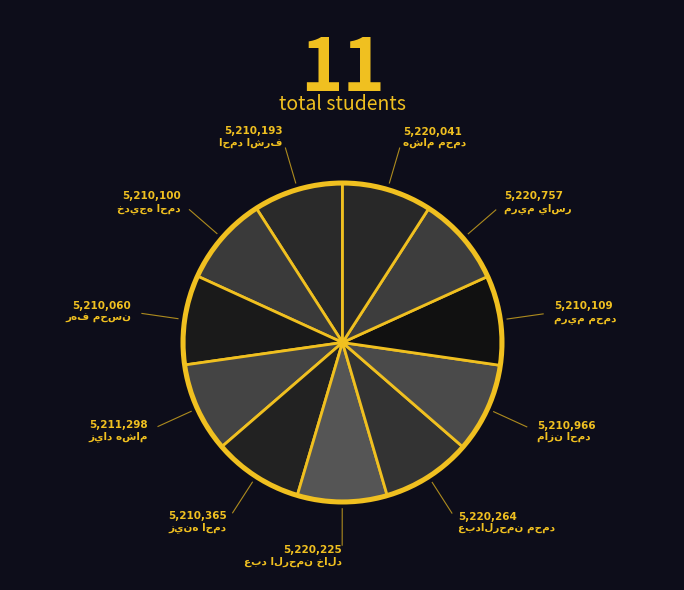

What is the ratio of the value at زياد هشام to the value at عبد الرحمن خالد?

1.0